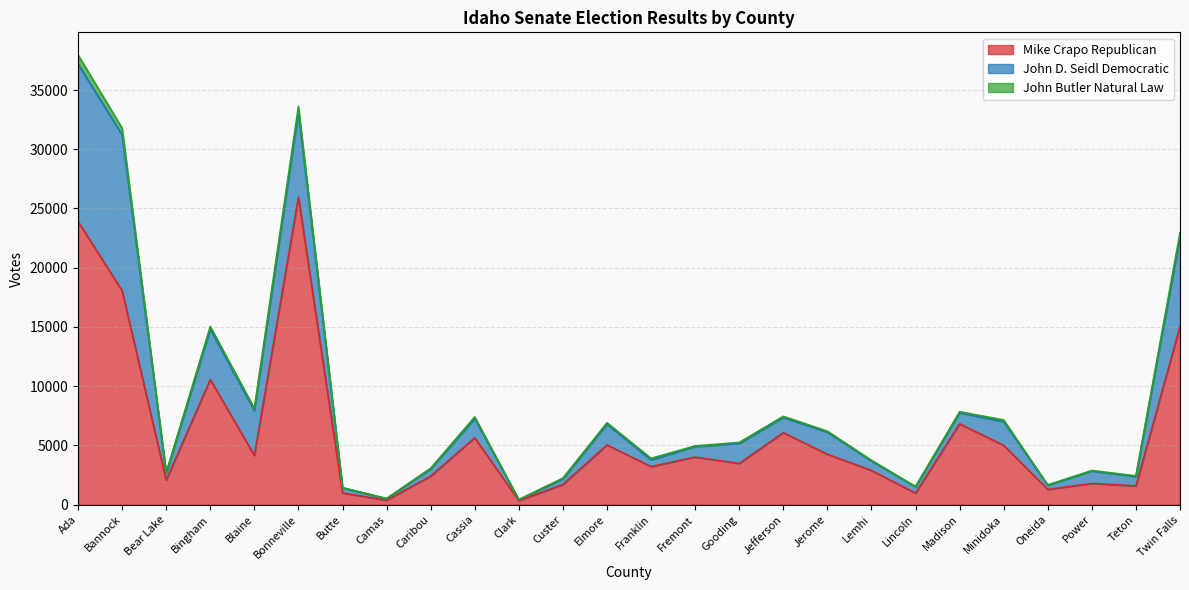

What is the sum of all John D. Seidl Democratic values?

67625